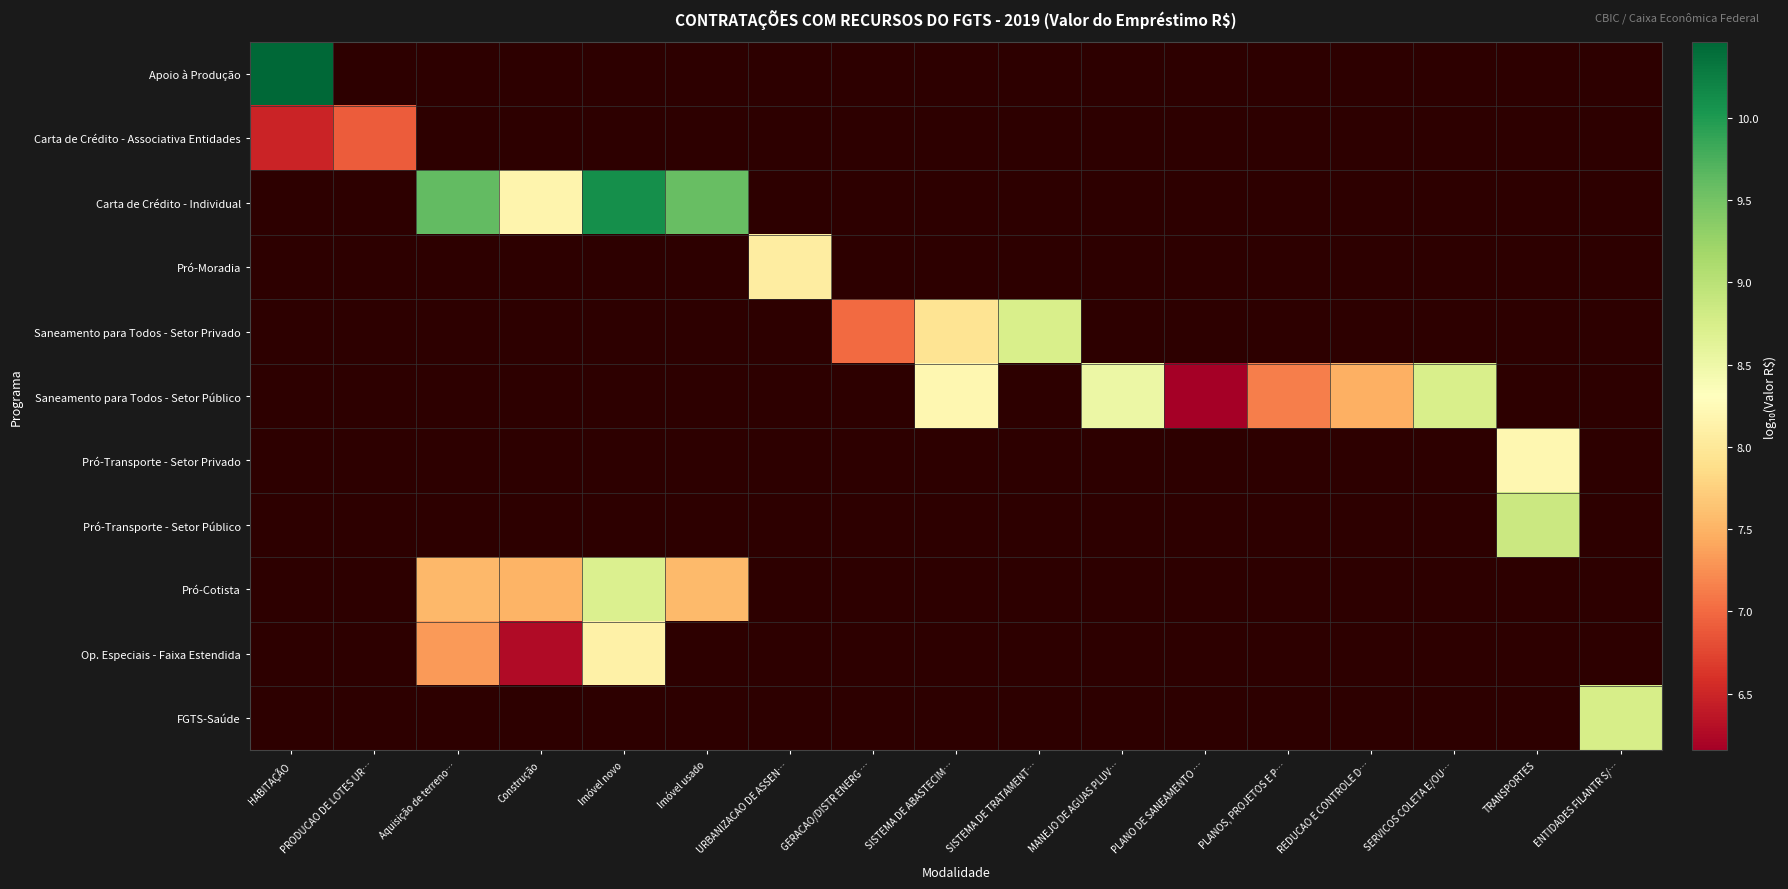

Which category has the highest value across all series?

HABITAÇÃO